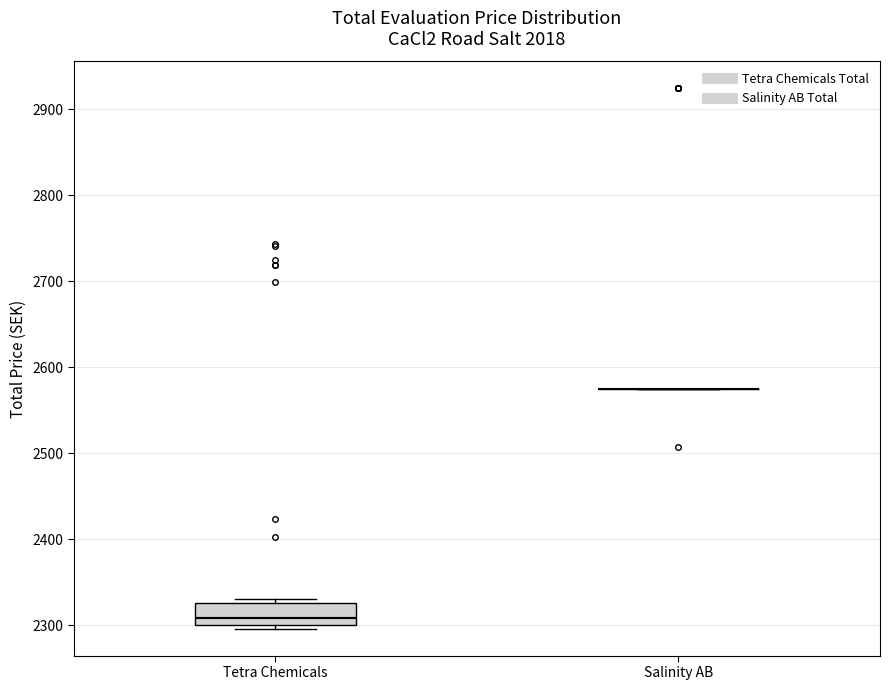

Comparing the boxes themselves (not the whiskers), which one is the tallest?

Tetra Chemicals